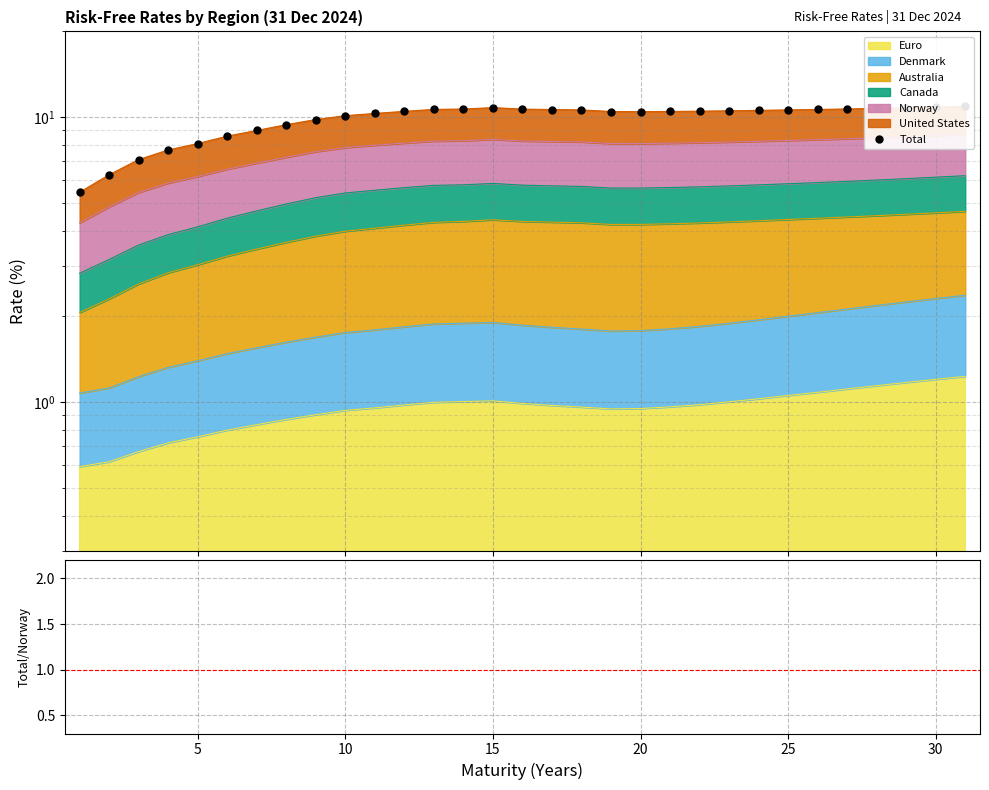

What is the value of the Ratio point at the 14th from the left?

4.3